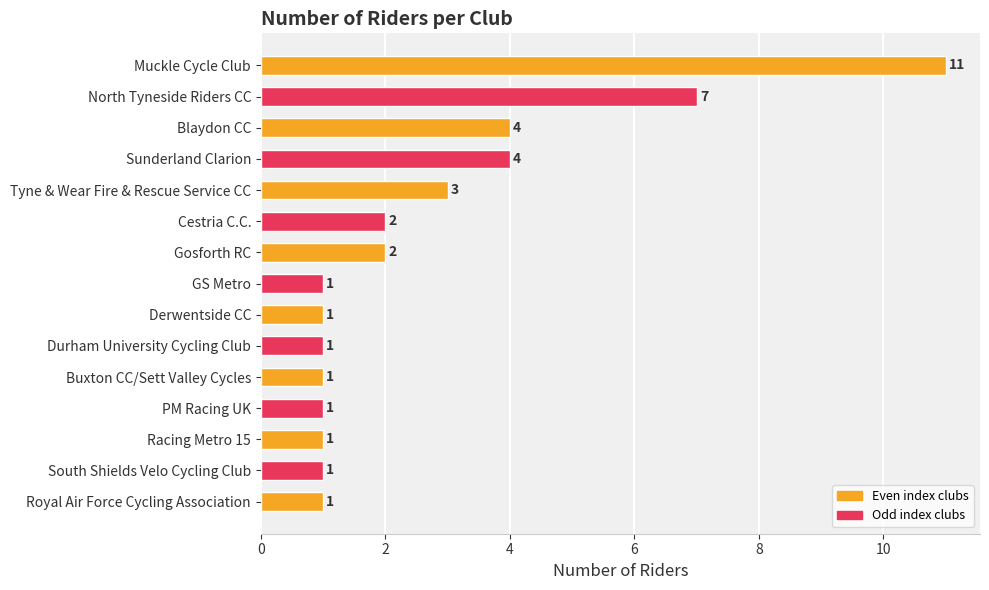

Reading top to bottom, what are all the values shown in this chart?

Muckle Cycle Club=11	North Tyneside Riders CC=7	Blaydon CC=4	Sunderland Clarion=4	Tyne & Wear Fire & Rescue Service CC=3	Cestria C.C.=2	Gosforth RC=2	GS Metro=1	Derwentside CC=1	Durham University Cycling Club=1	Buxton CC/Sett Valley Cycles=1	PM Racing UK=1	Racing Metro 15=1	South Shields Velo Cycling Club=1	Royal Air Force Cycling Association=1